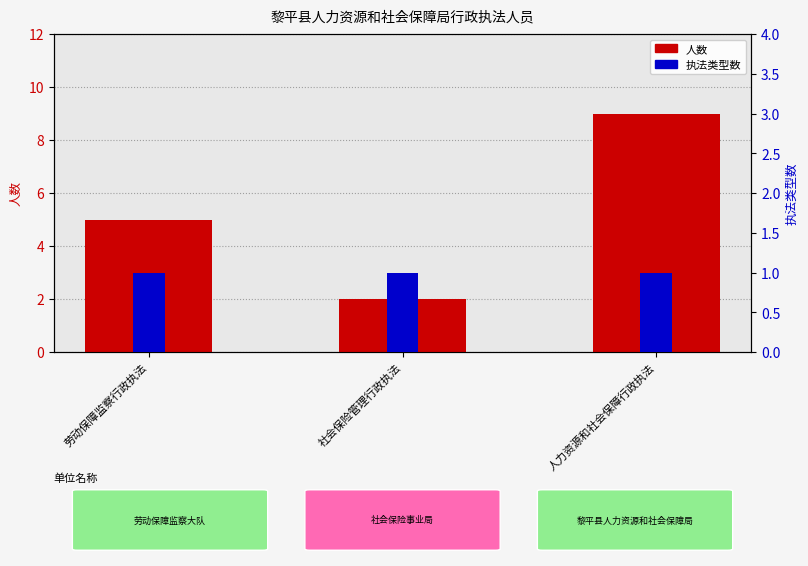

Rank the series by their average value, from lowest to highest.

执法类型数, 人数